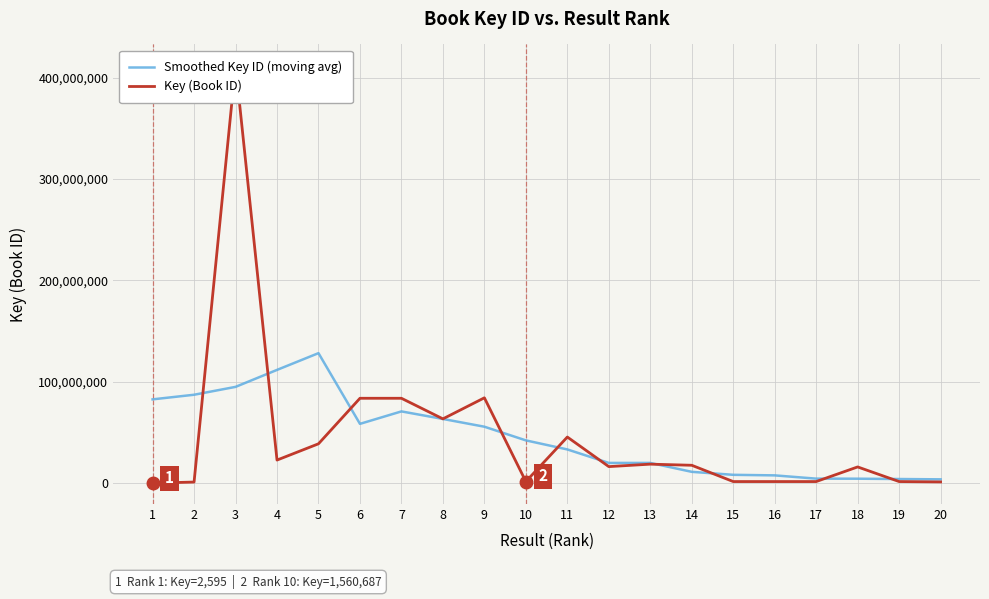

Which series has the widest spread of values?

Key (Book ID)